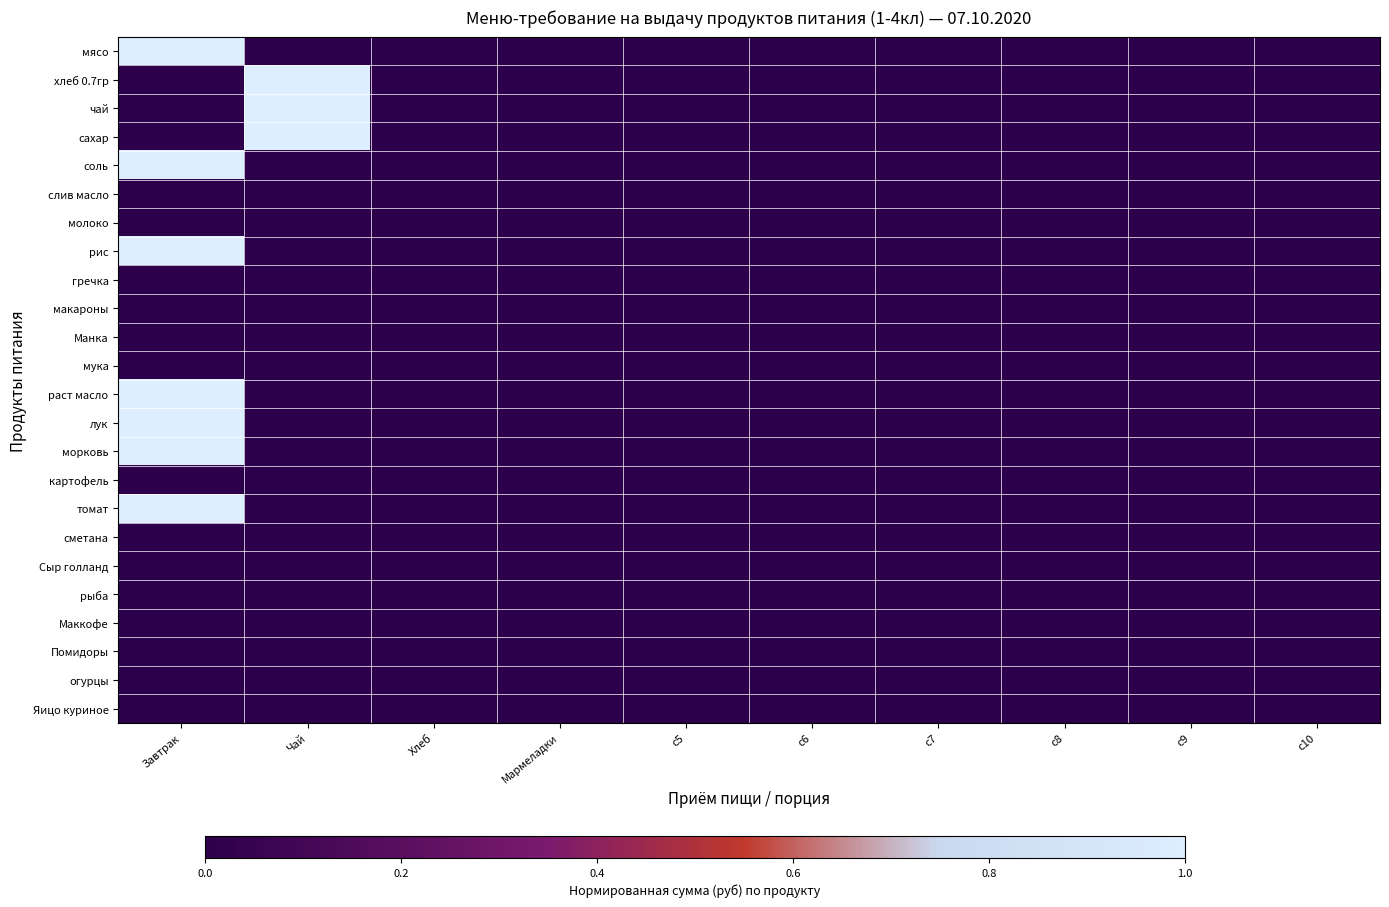

Reading left to right, transcribe all the data shown in this chart.

мясо: Завтрак=1	Чай=0	Хлеб=0	Мармеладки=0	c5=0	c6=0	c7=0	c8=0	c9=0	c10=0
хлеб 0.7гр: Завтрак=0	Чай=1	Хлеб=0	Мармеладки=0	c5=0	c6=0	c7=0	c8=0	c9=0	c10=0
чай: Завтрак=0	Чай=1	Хлеб=0	Мармеладки=0	c5=0	c6=0	c7=0	c8=0	c9=0	c10=0
сахар: Завтрак=0	Чай=1	Хлеб=0	Мармеладки=0	c5=0	c6=0	c7=0	c8=0	c9=0	c10=0
соль: Завтрак=1	Чай=0	Хлеб=0	Мармеладки=0	c5=0	c6=0	c7=0	c8=0	c9=0	c10=0
слив масло: Завтрак=0	Чай=0	Хлеб=0	Мармеладки=0	c5=0	c6=0	c7=0	c8=0	c9=0	c10=0
молоко: Завтрак=0	Чай=0	Хлеб=0	Мармеладки=0	c5=0	c6=0	c7=0	c8=0	c9=0	c10=0
рис: Завтрак=1	Чай=0	Хлеб=0	Мармеладки=0	c5=0	c6=0	c7=0	c8=0	c9=0	c10=0
гречка: Завтрак=0	Чай=0	Хлеб=0	Мармеладки=0	c5=0	c6=0	c7=0	c8=0	c9=0	c10=0
макароны: Завтрак=0	Чай=0	Хлеб=0	Мармеладки=0	c5=0	c6=0	c7=0	c8=0	c9=0	c10=0
Манка: Завтрак=0	Чай=0	Хлеб=0	Мармеладки=0	c5=0	c6=0	c7=0	c8=0	c9=0	c10=0
мука: Завтрак=0	Чай=0	Хлеб=0	Мармеладки=0	c5=0	c6=0	c7=0	c8=0	c9=0	c10=0
раст масло: Завтрак=1	Чай=0	Хлеб=0	Мармеладки=0	c5=0	c6=0	c7=0	c8=0	c9=0	c10=0
лук: Завтрак=1	Чай=0	Хлеб=0	Мармеладки=0	c5=0	c6=0	c7=0	c8=0	c9=0	c10=0
морковь: Завтрак=1	Чай=0	Хлеб=0	Мармеладки=0	c5=0	c6=0	c7=0	c8=0	c9=0	c10=0
картофель: Завтрак=0	Чай=0	Хлеб=0	Мармеладки=0	c5=0	c6=0	c7=0	c8=0	c9=0	c10=0
томат: Завтрак=1	Чай=0	Хлеб=0	Мармеладки=0	c5=0	c6=0	c7=0	c8=0	c9=0	c10=0
сметана: Завтрак=0	Чай=0	Хлеб=0	Мармеладки=0	c5=0	c6=0	c7=0	c8=0	c9=0	c10=0
Сыр голланд: Завтрак=0	Чай=0	Хлеб=0	Мармеладки=0	c5=0	c6=0	c7=0	c8=0	c9=0	c10=0
рыба: Завтрак=0	Чай=0	Хлеб=0	Мармеладки=0	c5=0	c6=0	c7=0	c8=0	c9=0	c10=0
Маккофе: Завтрак=0	Чай=0	Хлеб=0	Мармеладки=0	c5=0	c6=0	c7=0	c8=0	c9=0	c10=0
Помидоры: Завтрак=0	Чай=0	Хлеб=0	Мармеладки=0	c5=0	c6=0	c7=0	c8=0	c9=0	c10=0
огурцы: Завтрак=0	Чай=0	Хлеб=0	Мармеладки=0	c5=0	c6=0	c7=0	c8=0	c9=0	c10=0
Яицо куриное: Завтрак=0	Чай=0	Хлеб=0	Мармеладки=0	c5=0	c6=0	c7=0	c8=0	c9=0	c10=0